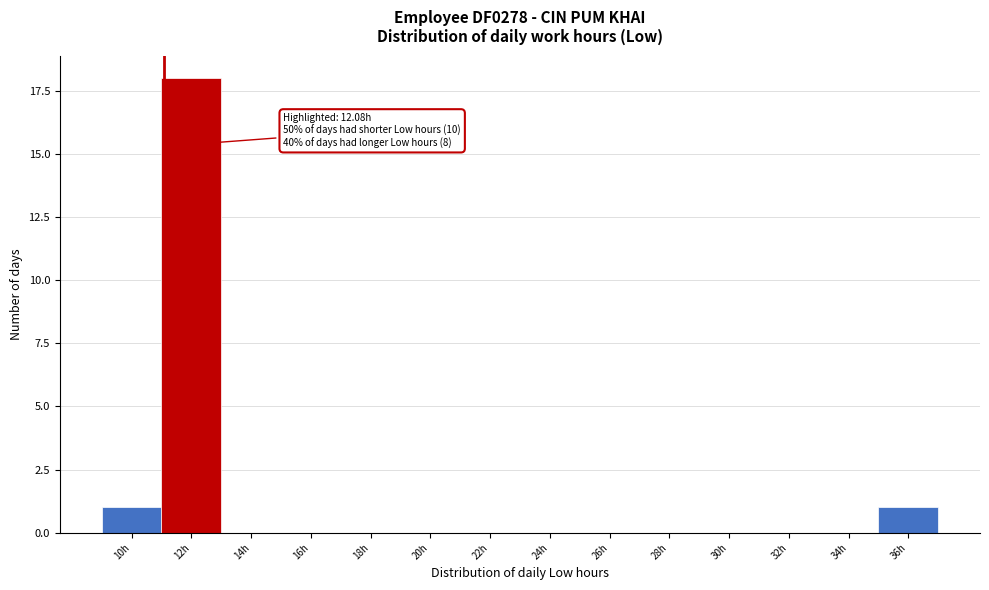

Reading left to right, list all the values displayed in this chart.

10h=1	12h=18	14h=0	16h=0	18h=0	20h=0	22h=0	24h=0	26h=0	28h=0	30h=0	32h=0	34h=0	36h=1